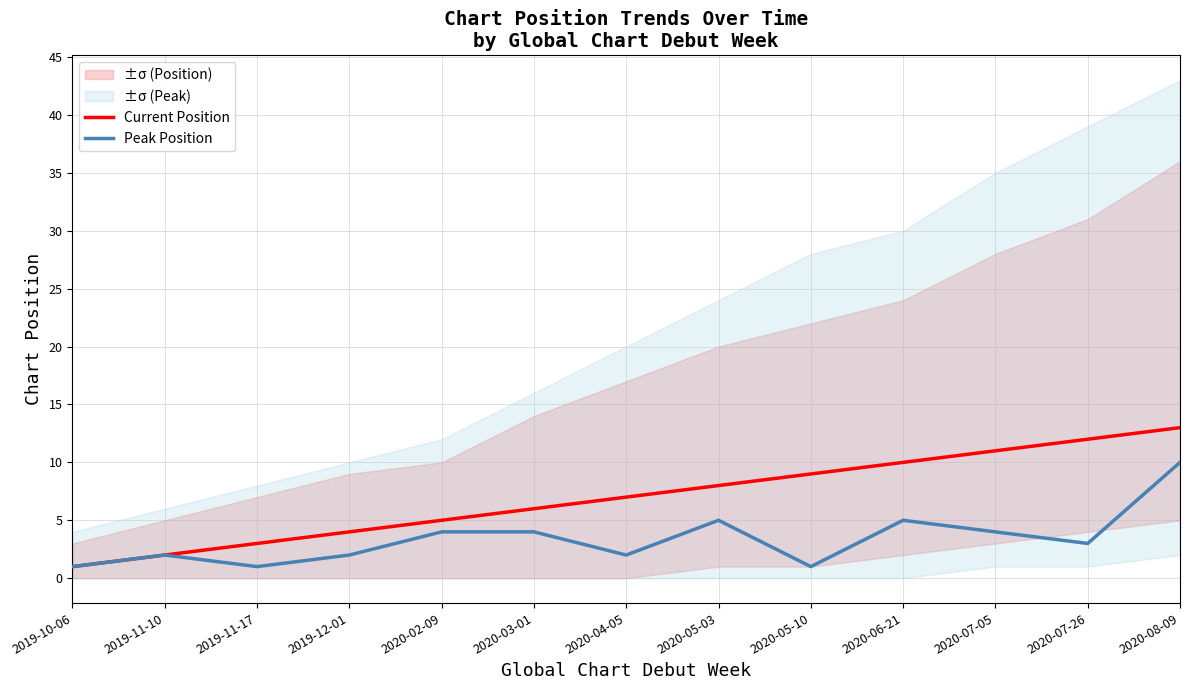

True or false: Current Position and Peak Position cross at least once.

False